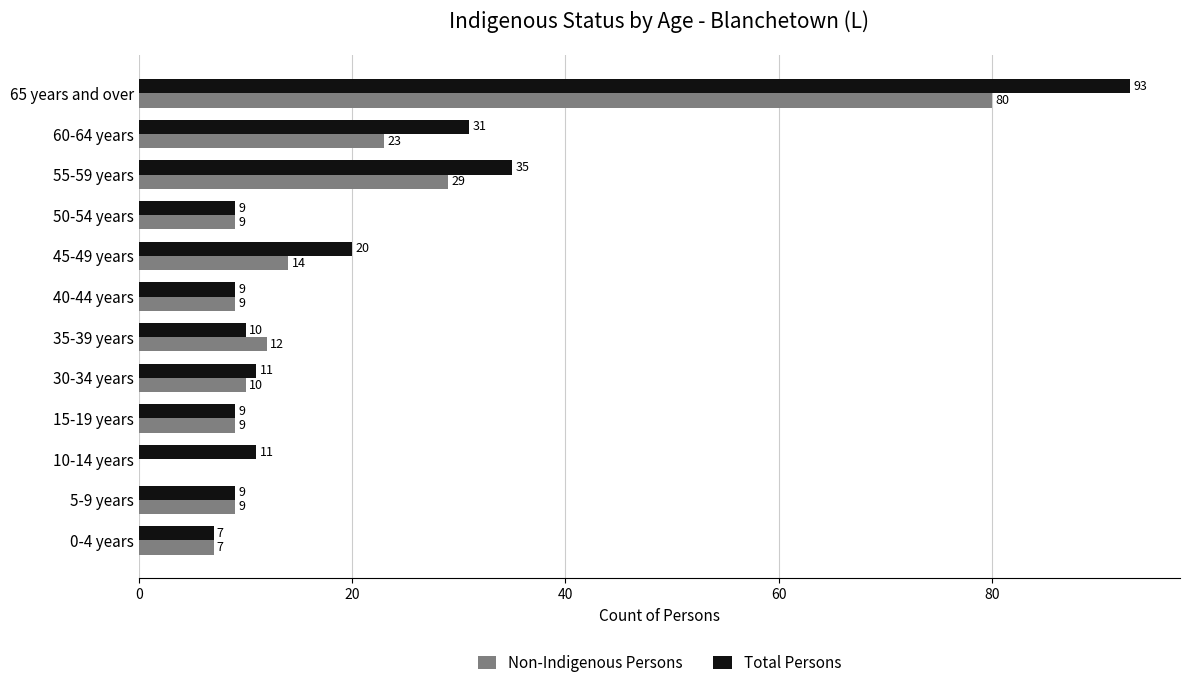

The value of Non-Indigenous Persons at 65 years and over is 22. True or false?

False